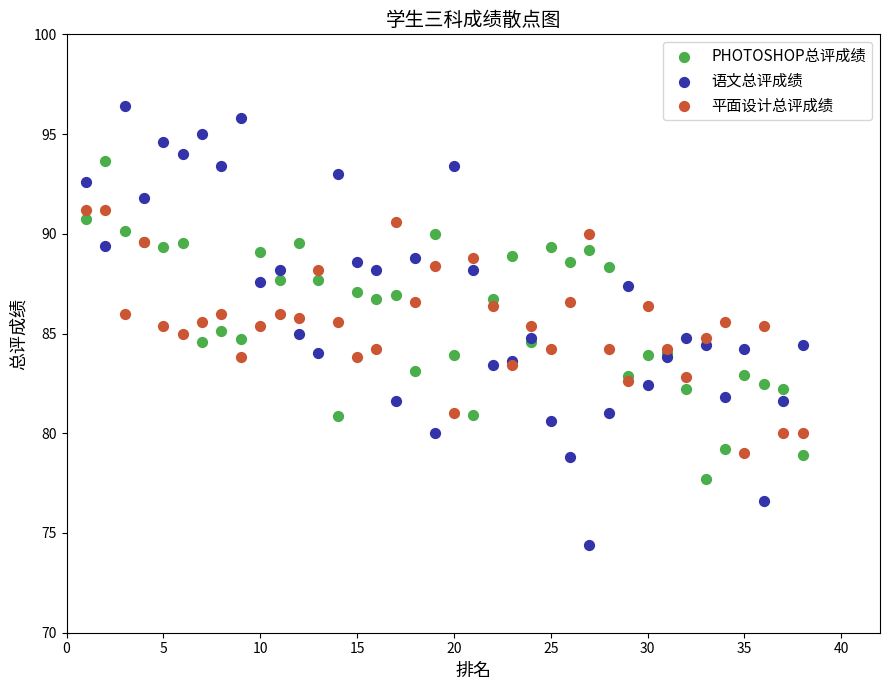

What is the X range (max minus min) for the scatter plot?

37.0